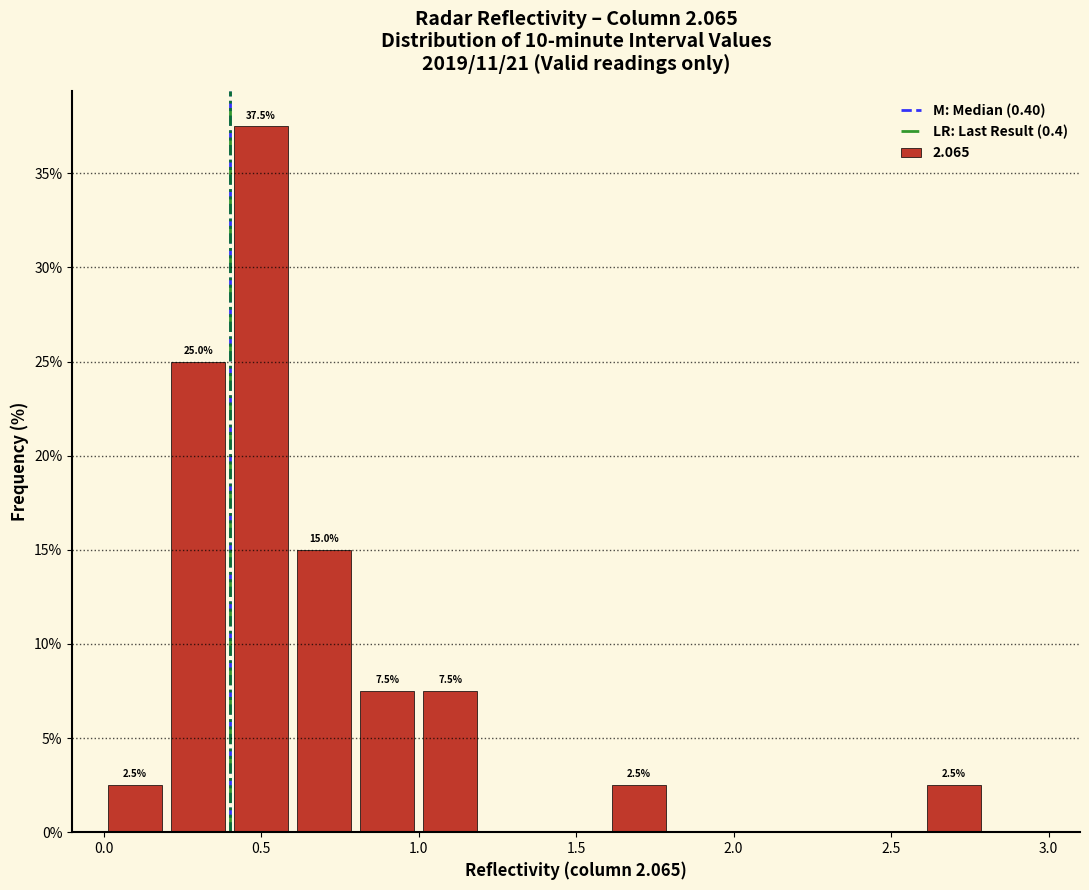

Over which range of the x-axis is the bar tallest?

0.4 to 0.6